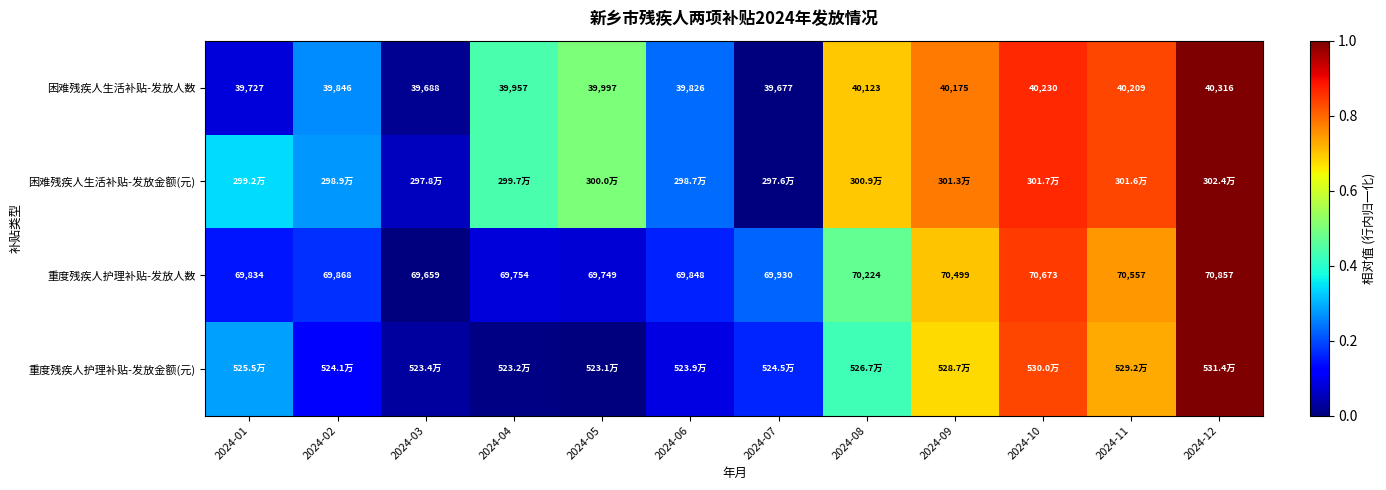

How many data points in 重度残疾人护理补贴-发放人数 are less than 69930?

6